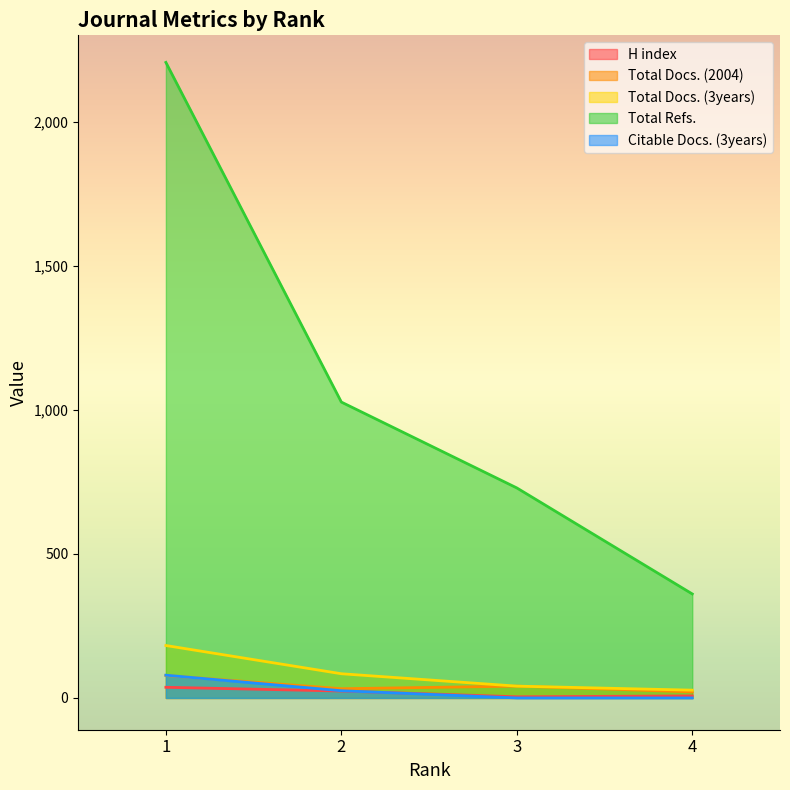

The Total Docs. (3years) series shows 41 at 3. True or false?

True